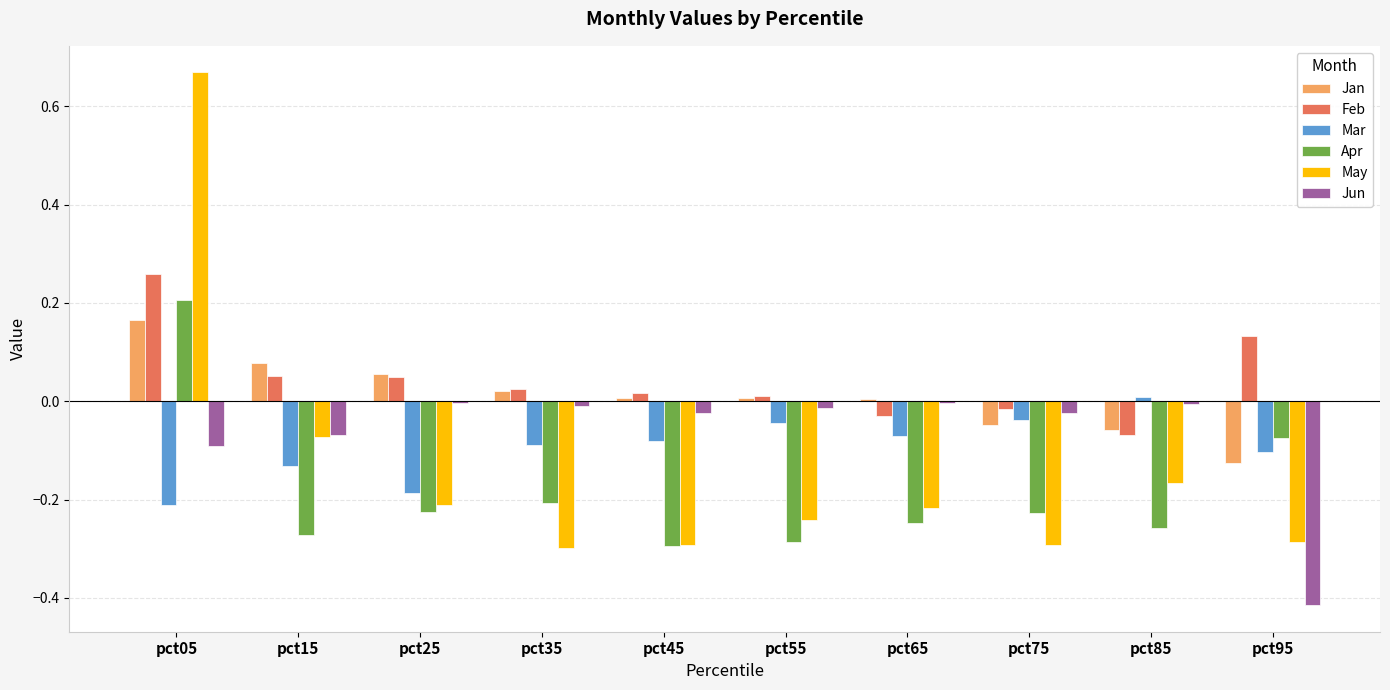

What is the sum of all Apr values?

-1.9